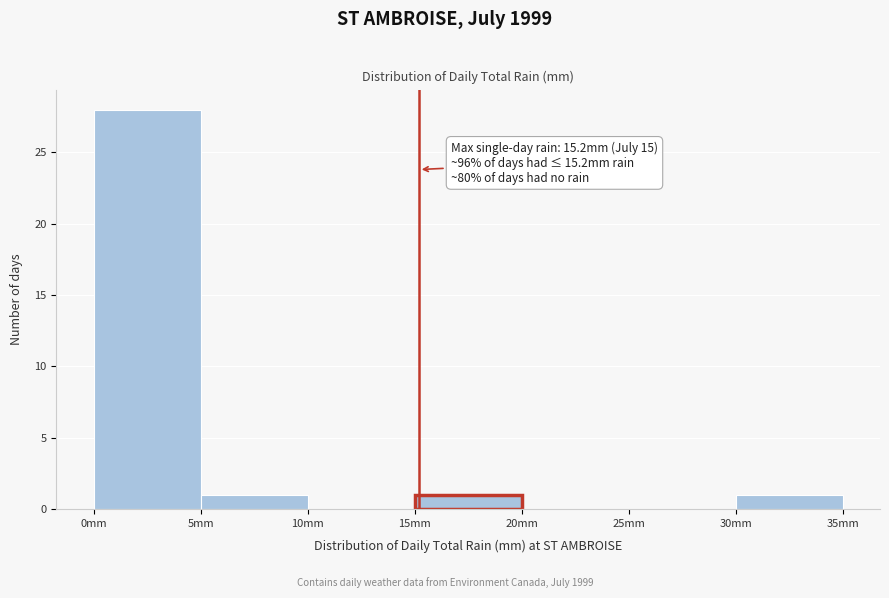

Over which range of the x-axis is the bar tallest?

0 to 5